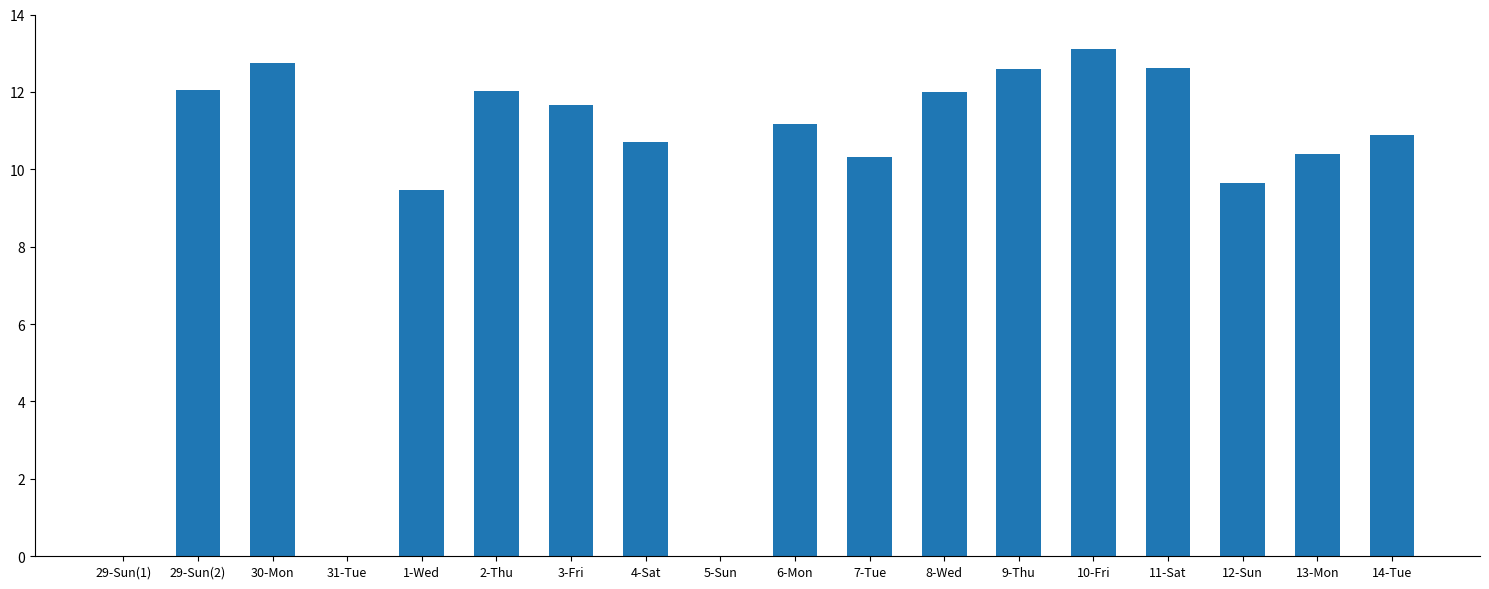

True or false: the data shows 6.1 at 12-Sun.

False